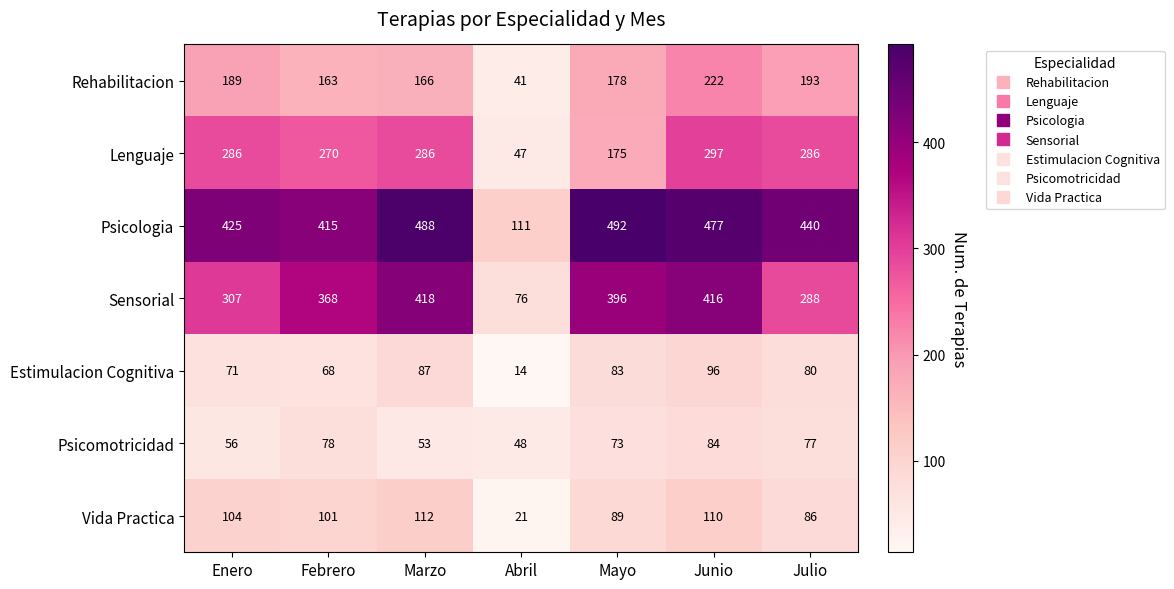

At which category is the sum across all series the highest?

Junio